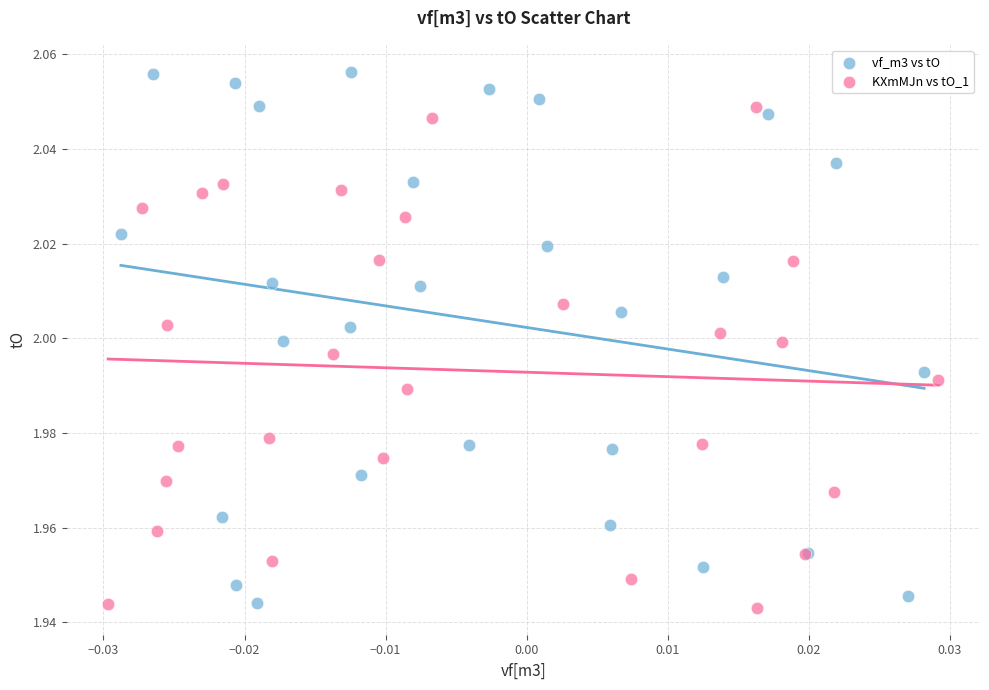

Which series reaches the maximum Y coordinate?

vf_m3 vs tO